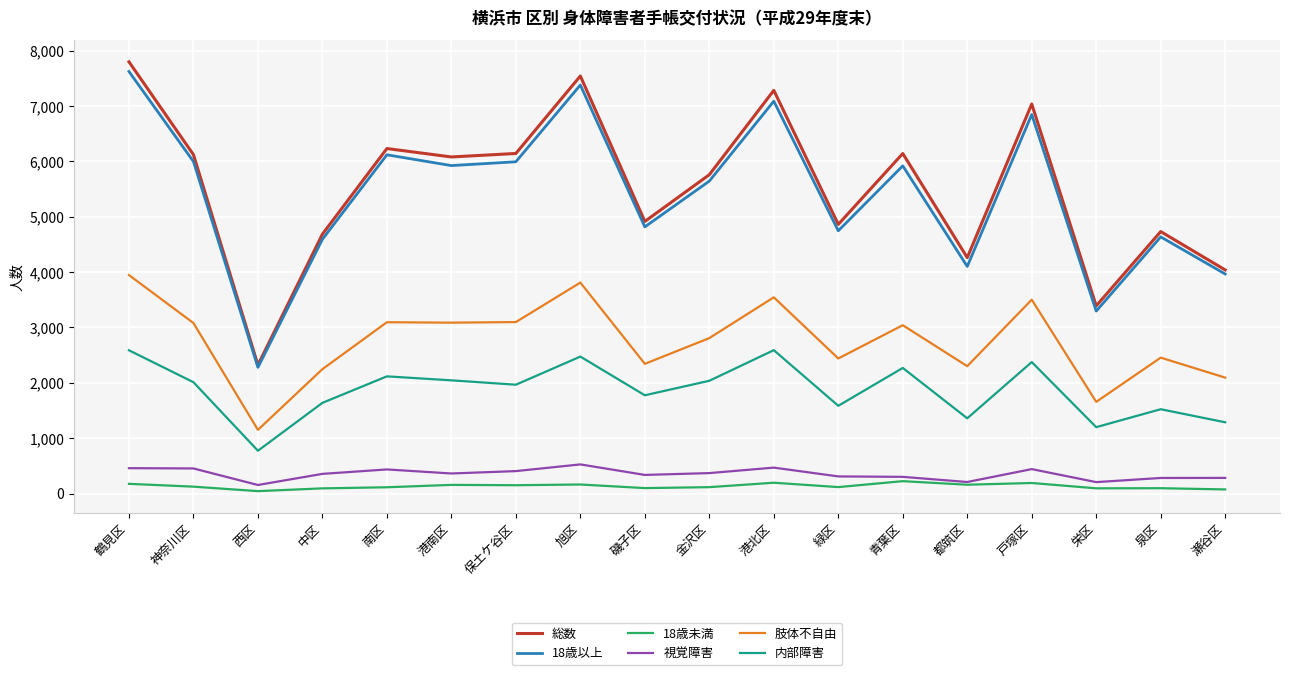

True or false: 視覚障害 and 総数 intersect in this chart.

False